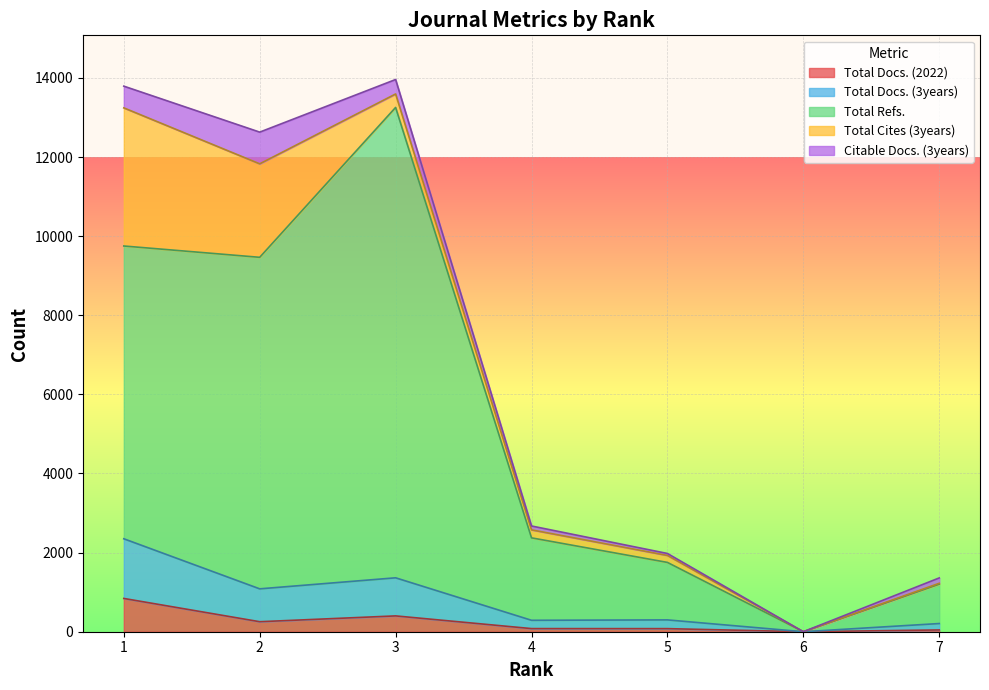

What are all the series names shown in the legend?

Total Docs. (2022), Total Docs. (3years), Total Refs., Total Cites (3years), Citable Docs. (3years)